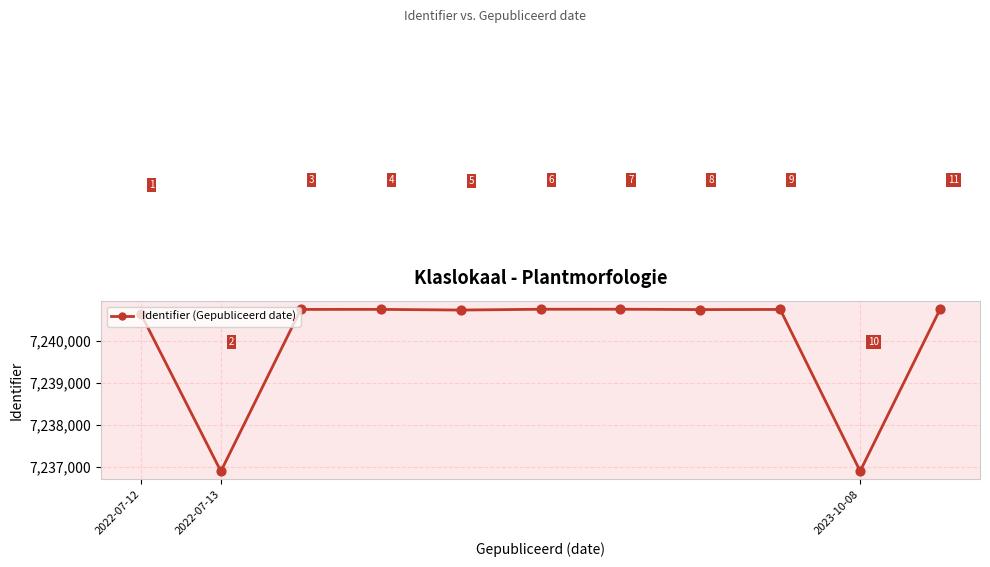

True or false: there are more than 1 points higher than both neighbors.

True